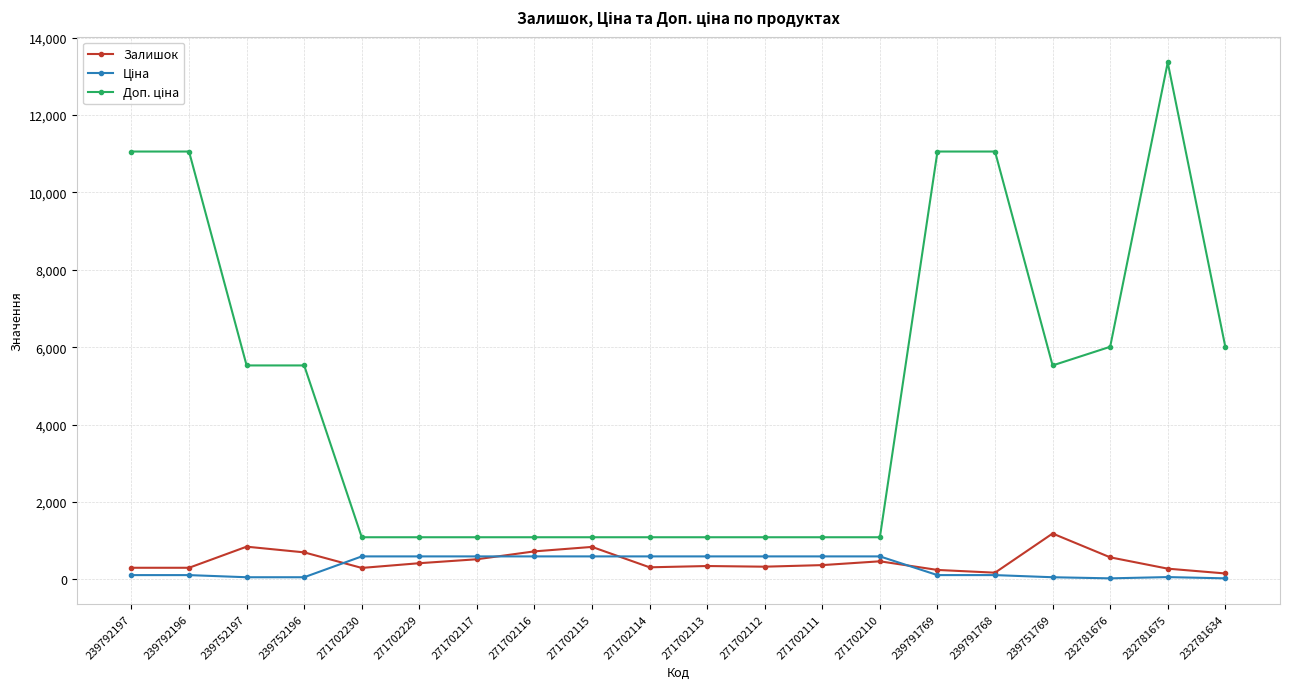

What is the spread (max minus min) of values at 271702112?

760.8